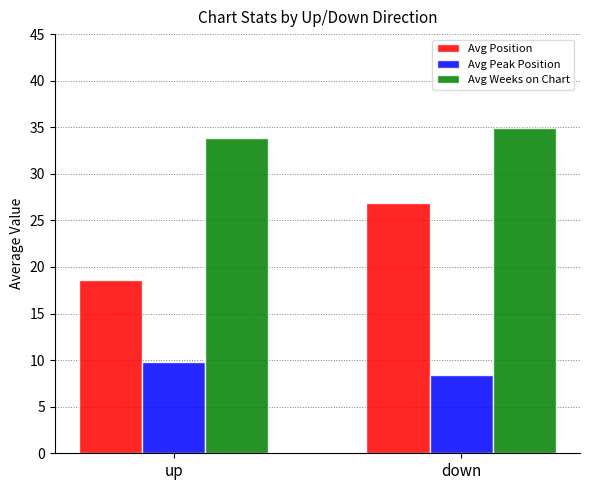

How many bars are there in total?

6